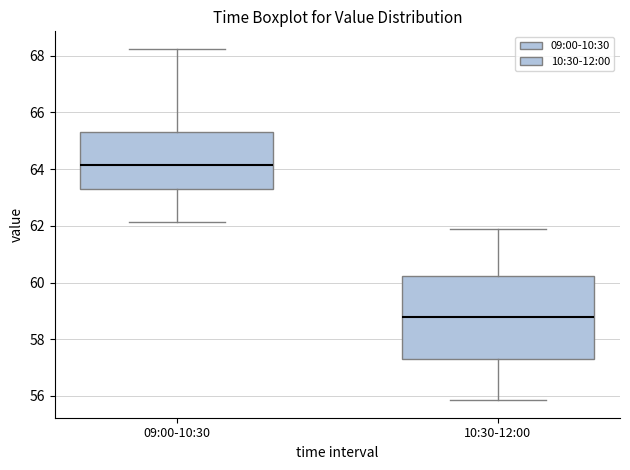

Reading left to right, transcribe this box plot: for each box, give where its median line is, the range the box spans, and where its two whiskers end, as read against the y-axis. The values are not printed on the chart, so give them approximately, as read against the axis.

09:00-10:30: median 64.2, box 63.2 to 65.4, whiskers 62.2 to 68.2
10:30-12:00: median 58.8, box 57.4 to 60.2, whiskers 55.8 to 62.0